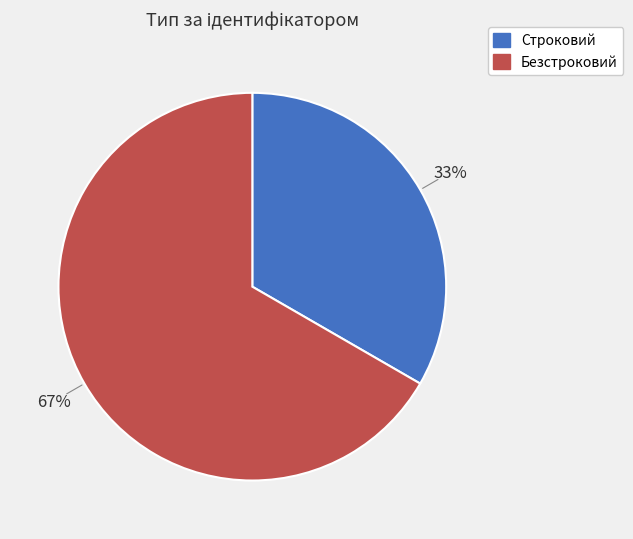

Is the sum of Безстроковий and Строковий greater than half?

Yes